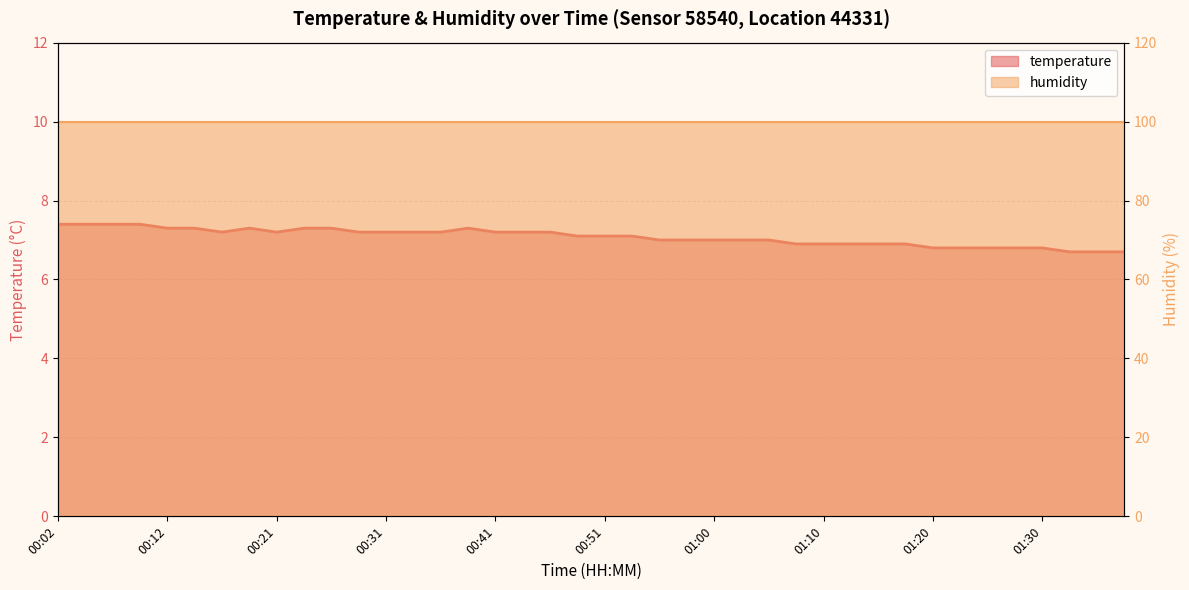

What is the value of the 6th point from the left?

7.3